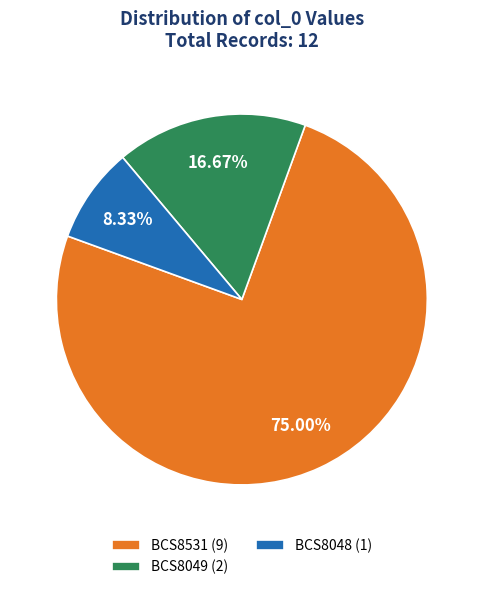

How much of the chart is everything except BCS8531?

25.0%